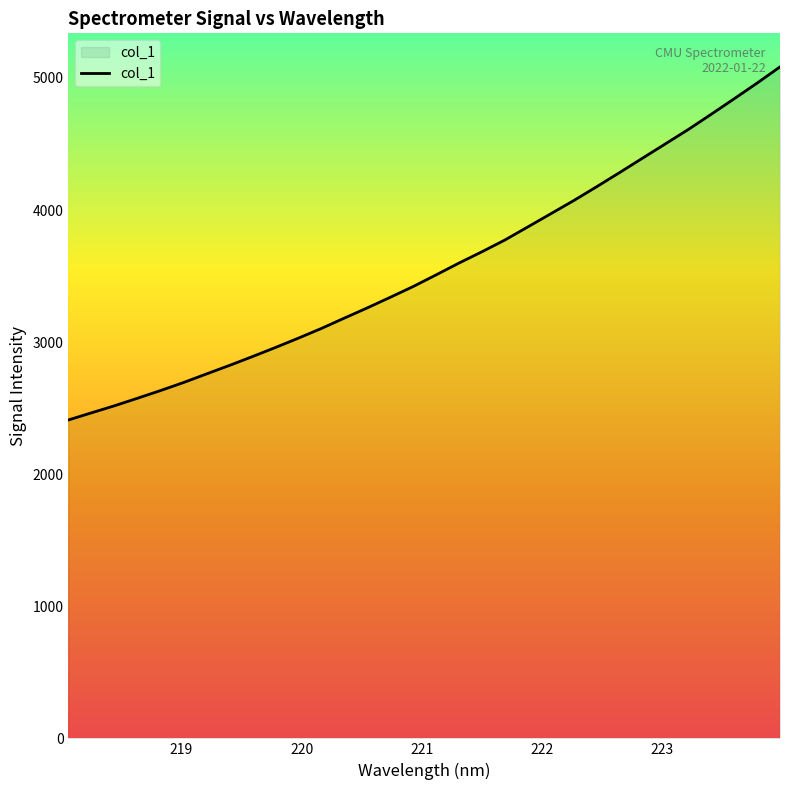

What is the maximum value shown in the chart?

5083.8